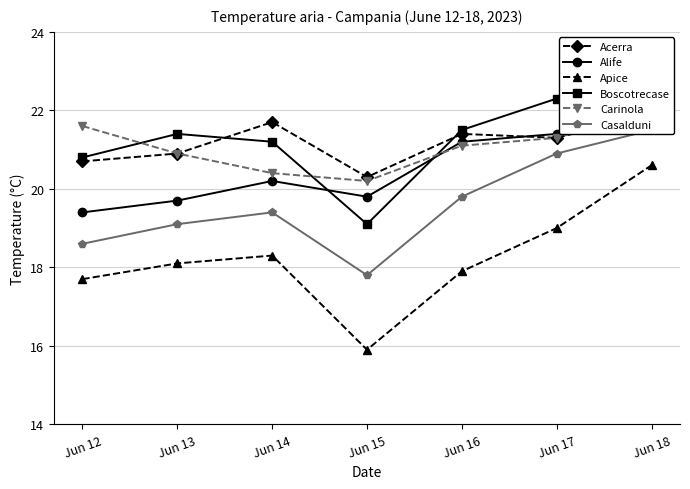

Is this an area chart (filled region under the line)?

No